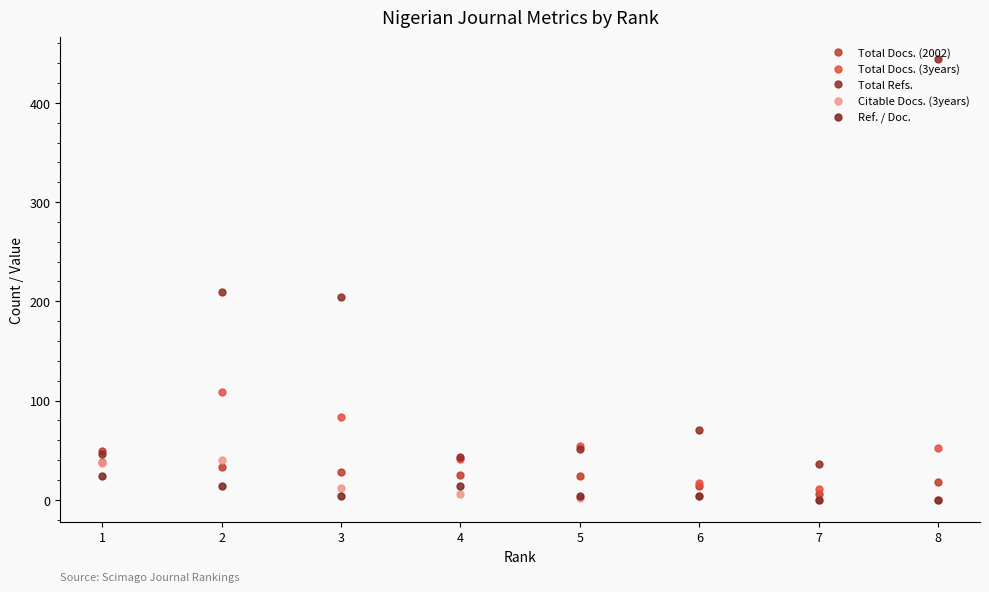

Which series has the widest spread of values?

Total Refs.